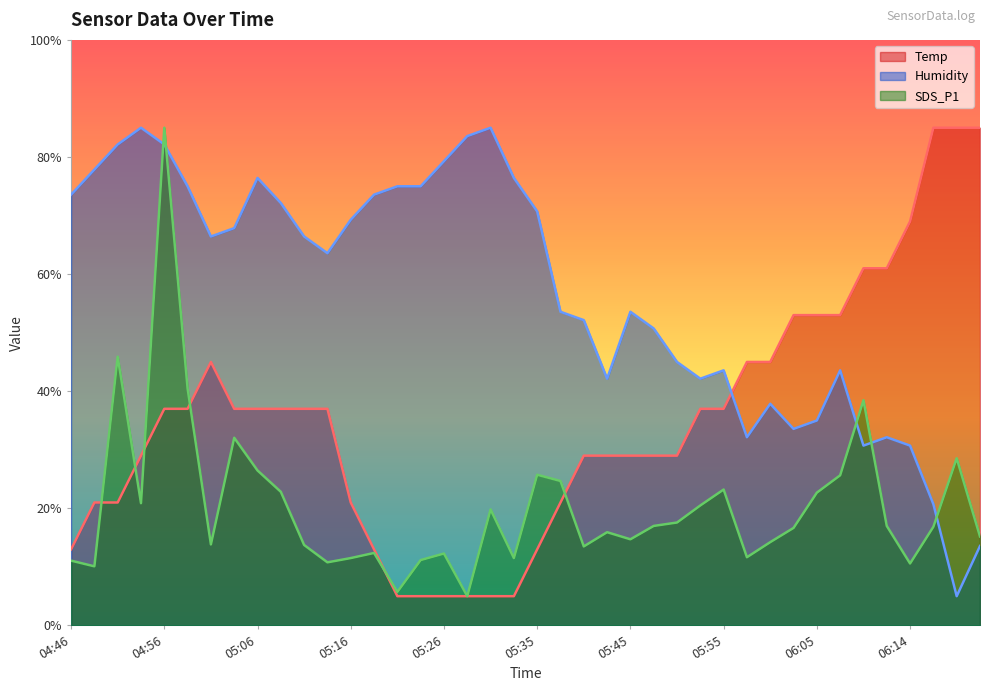

Is the value of SDS_P1 at 06:19 greater than the value of Temp at 05:01?

No